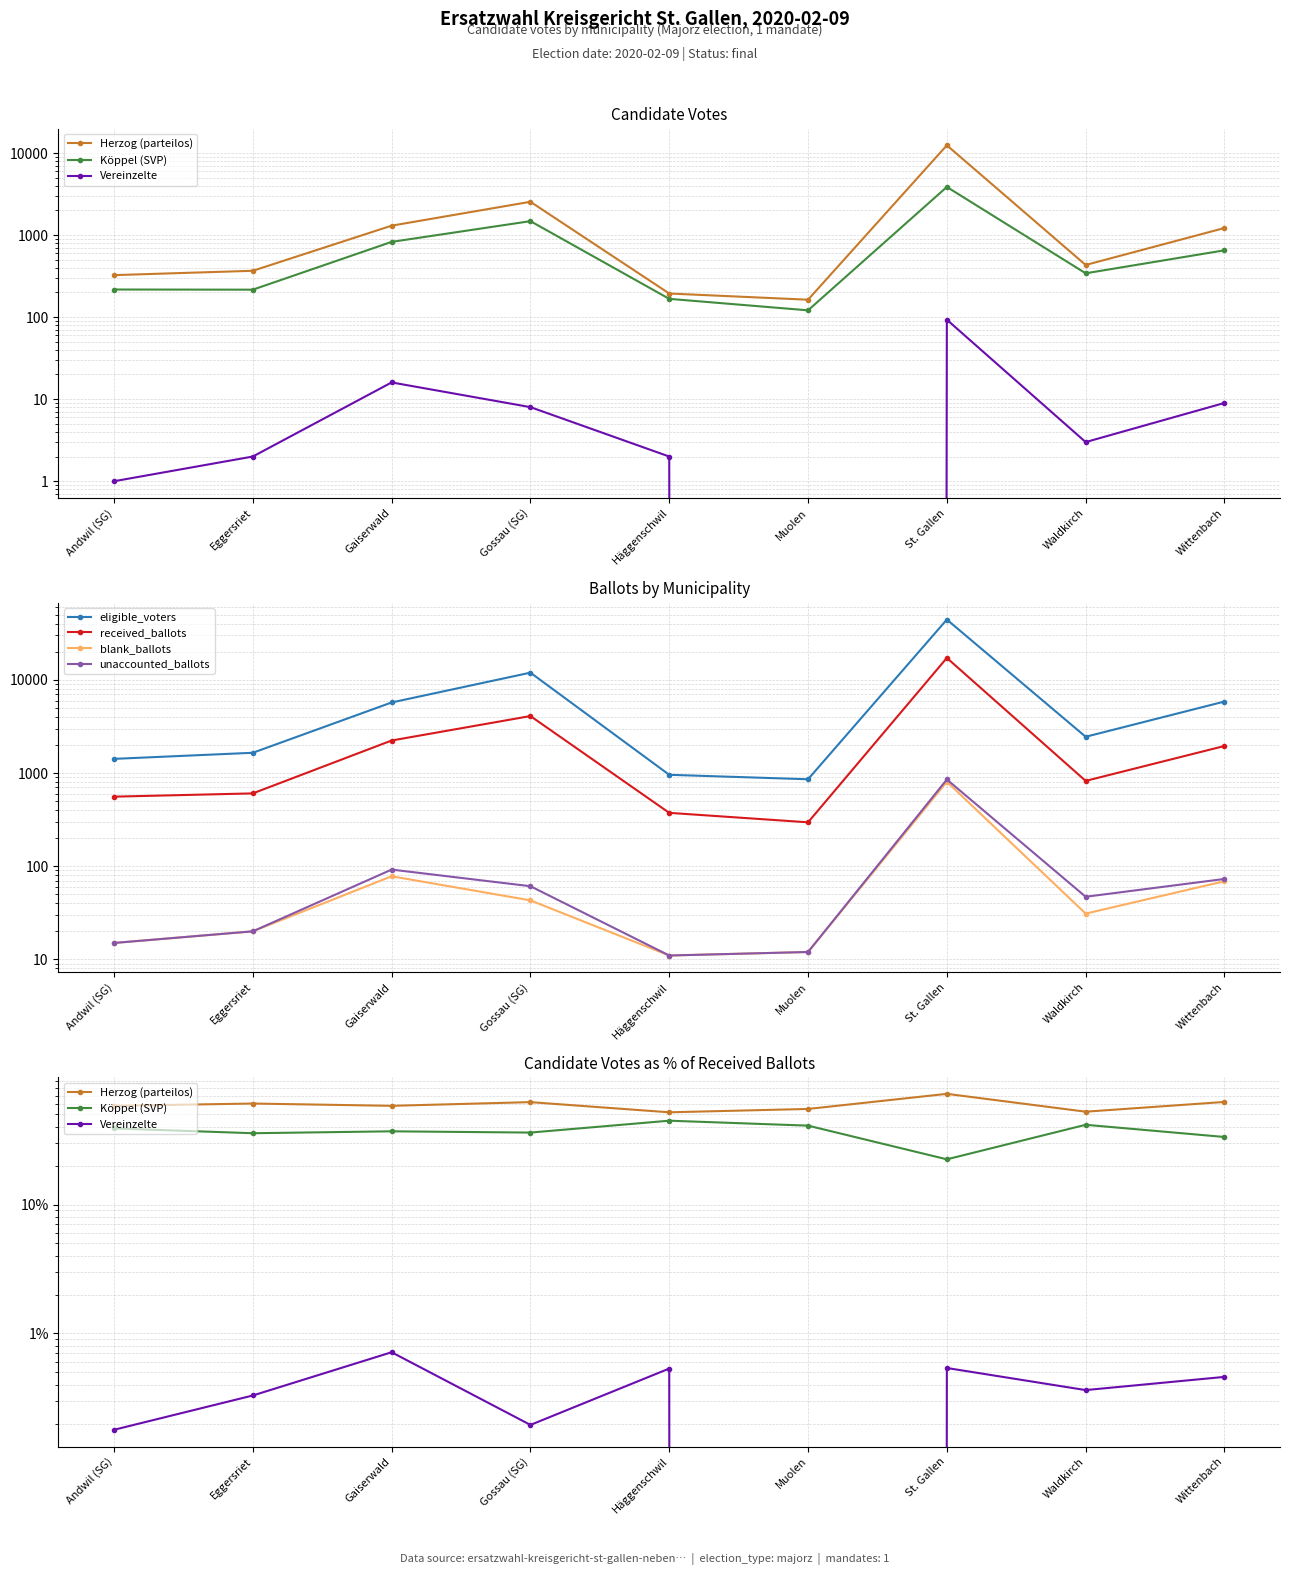

How many series are shown in this chart?

3